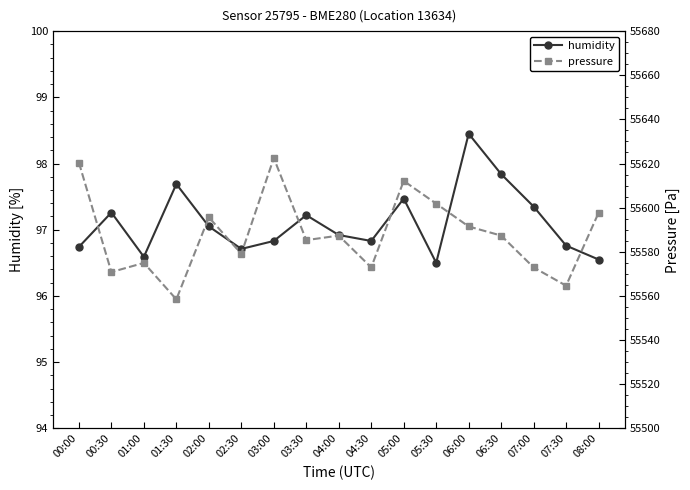

Where is pressure nearest to the value 55590?

06:00